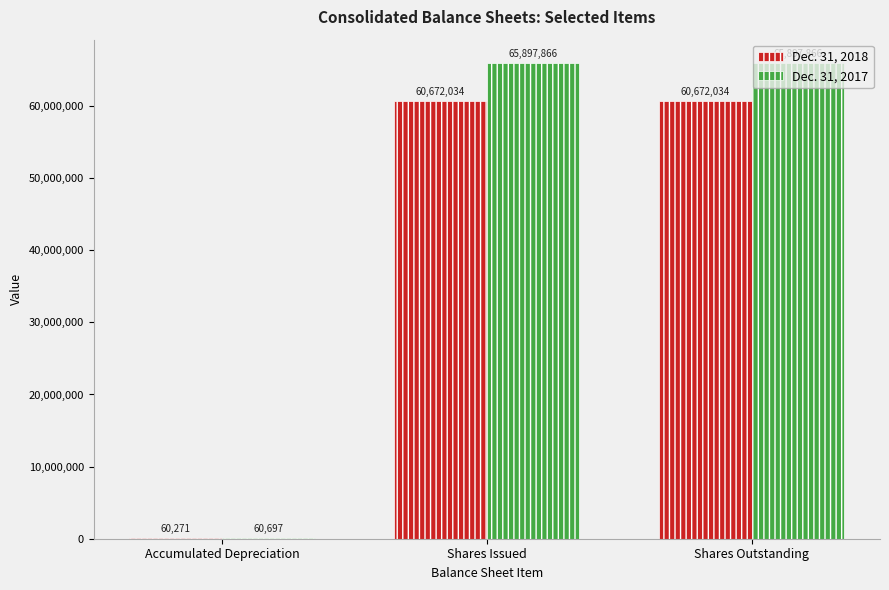

How many Dec. 31, 2018 values are between 60271 and 60672034?

3